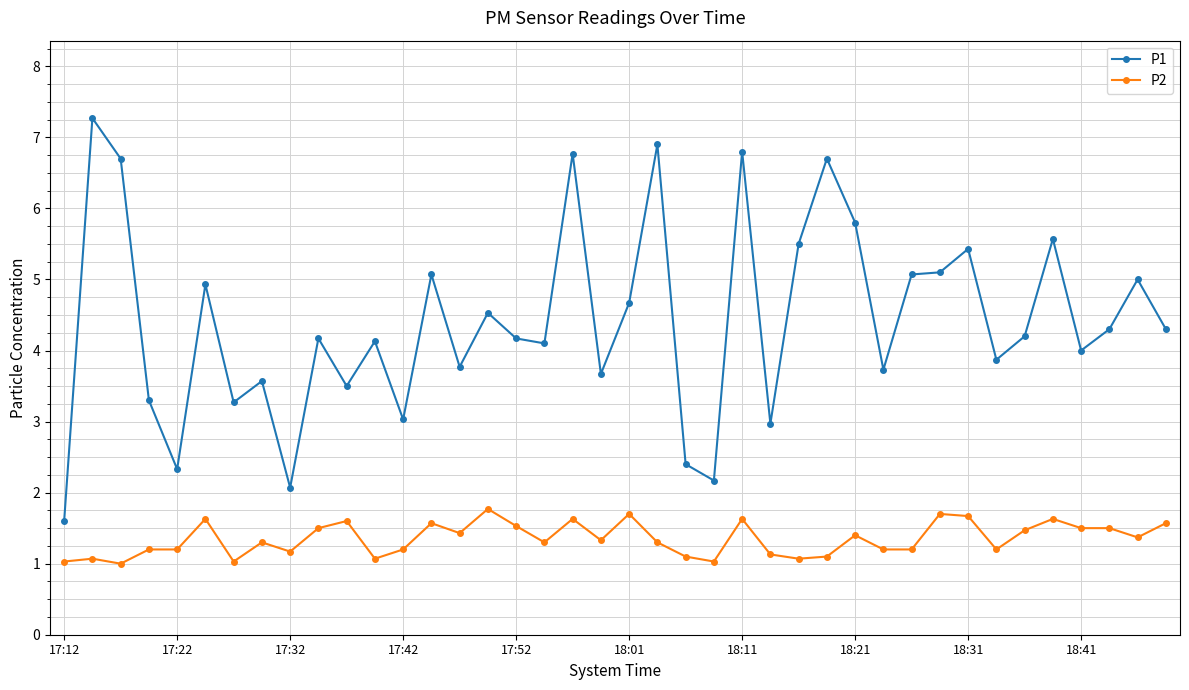

True or false: P2 has more than 1 points higher than both neighbors.

True